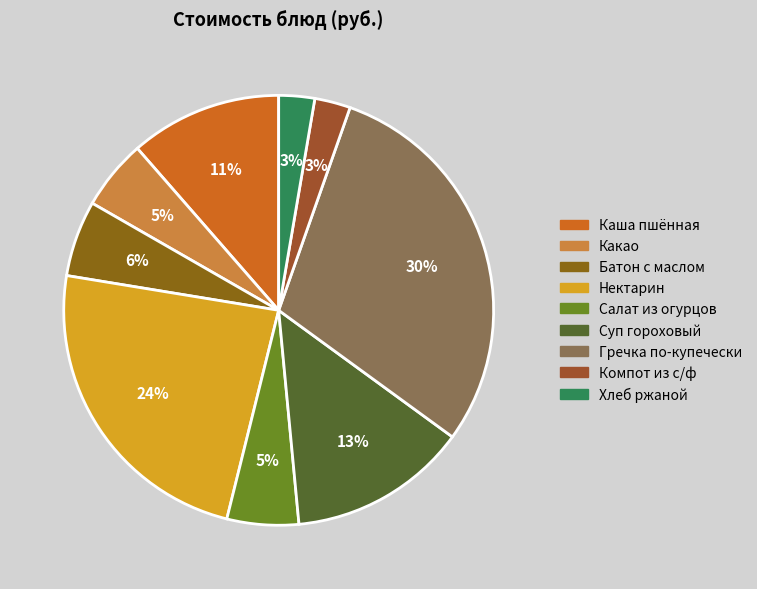

What percentage is the Гречка по-купечески slice, to the nearest percent?

30%